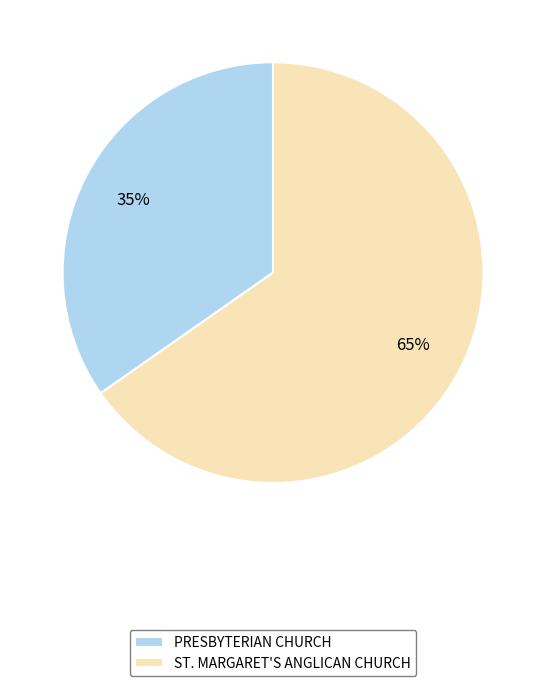

To the nearest percent, what is the average slice percentage?

50%